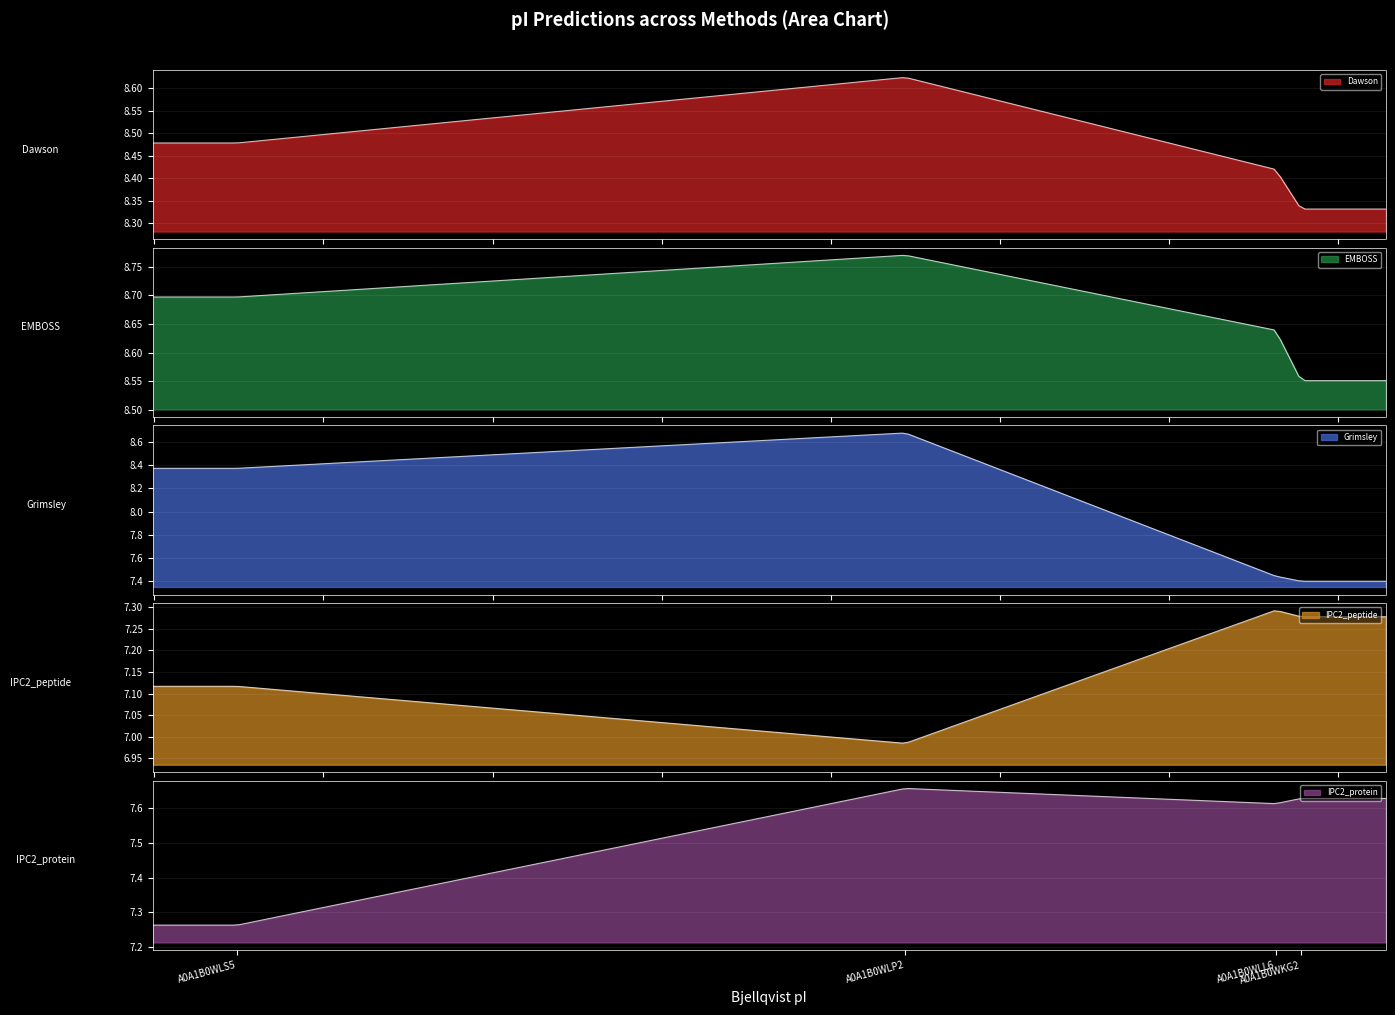

What is the difference between the maximum and minimum values in the Dawson series?

0.3